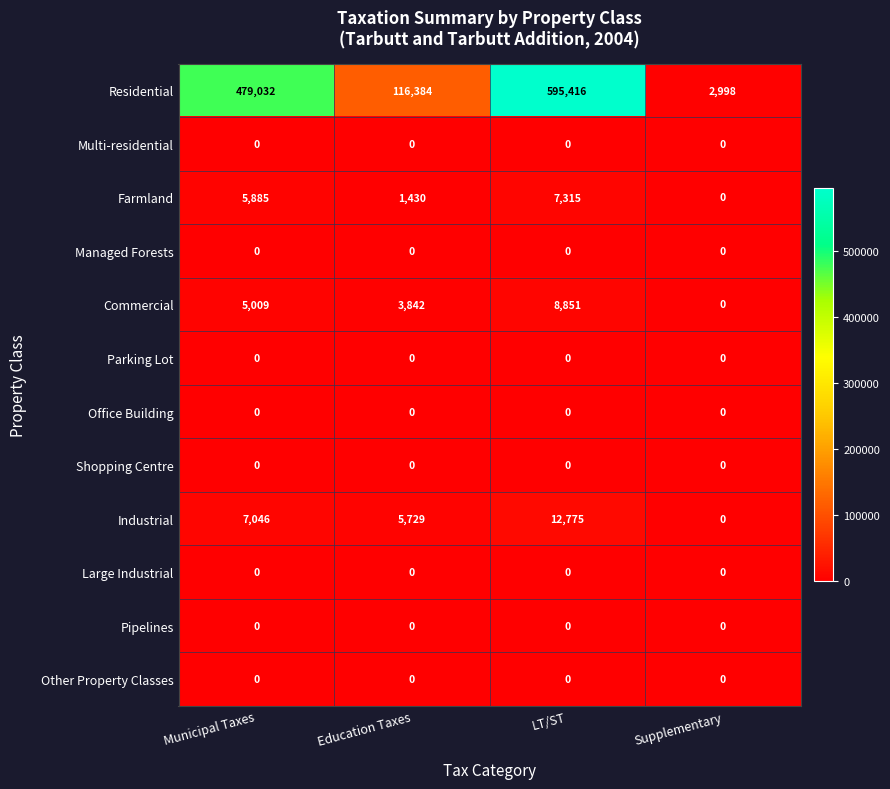

Rank the categories by Commercial value from highest to lowest.

LT/ST, Municipal Taxes, Education Taxes, Supplementary